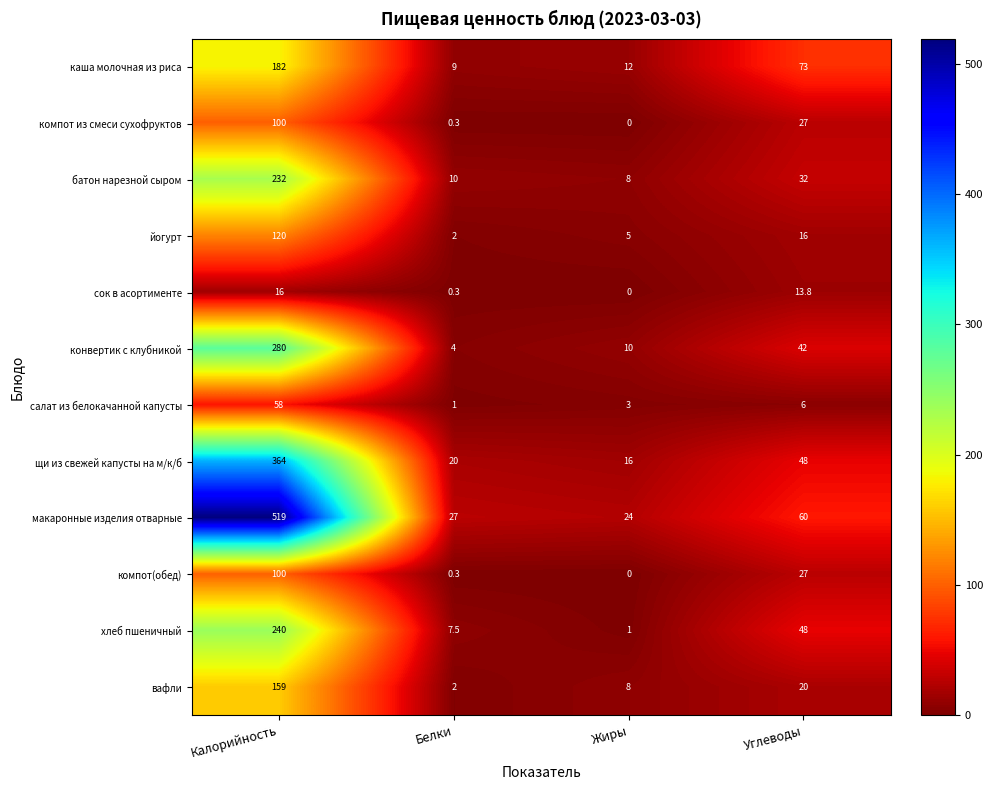

Between Калорийность and Жиры, which series saw the biggest shift?

макаронные изделия отварные